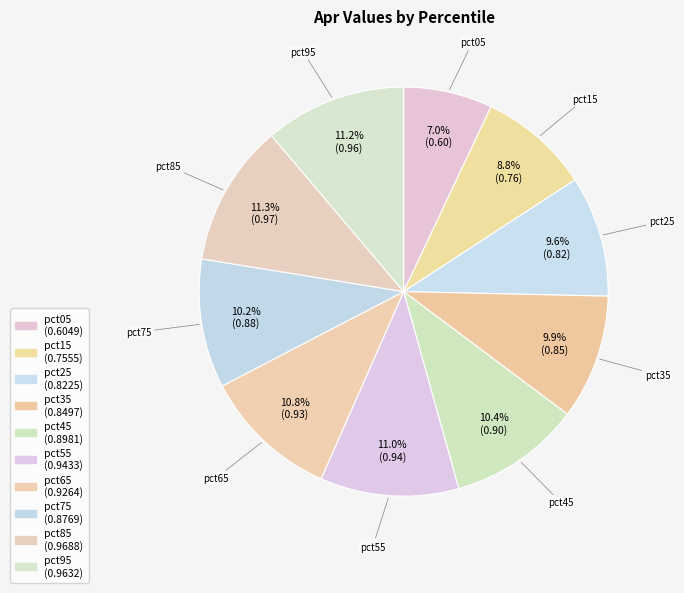

The pct65 slice represents 11% of the pie. True or false?

True